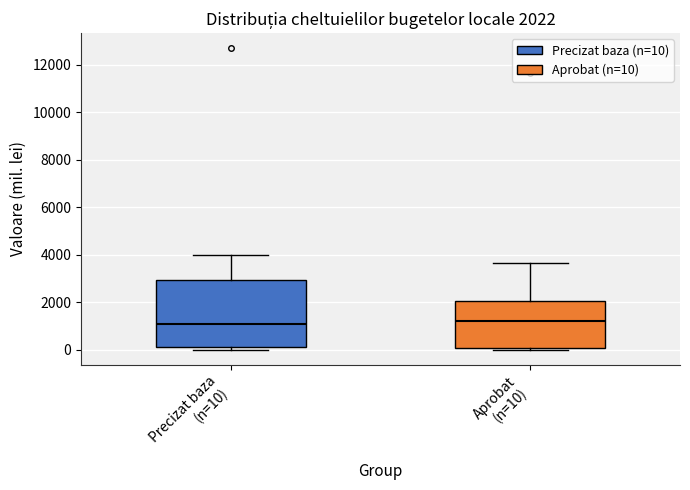

Comparing the boxes themselves (not the whiskers), which one is the tallest?

Precizat baza (n=10)